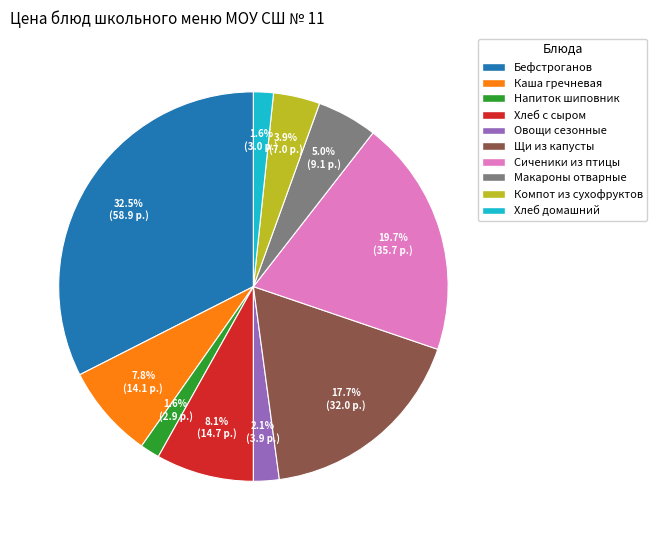

Is Сиченики из птицы the majority of the pie?

No